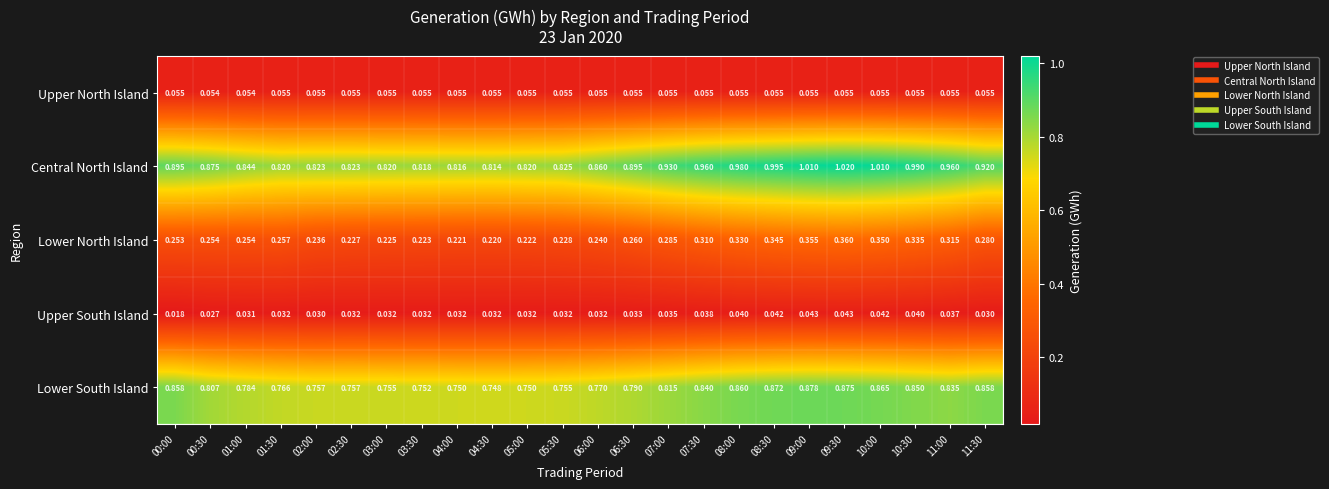

Which series has the largest total across all categories?

Central North Island